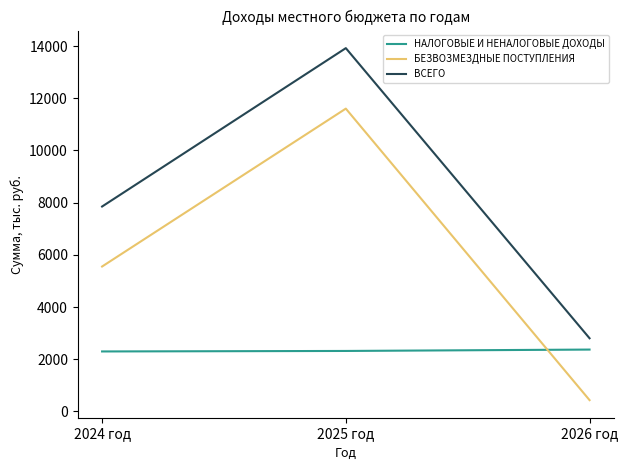

At which label is БЕЗВОЗМЕЗДНЫЕ ПОСТУПЛЕНИЯ closest to 6019?

2024 год